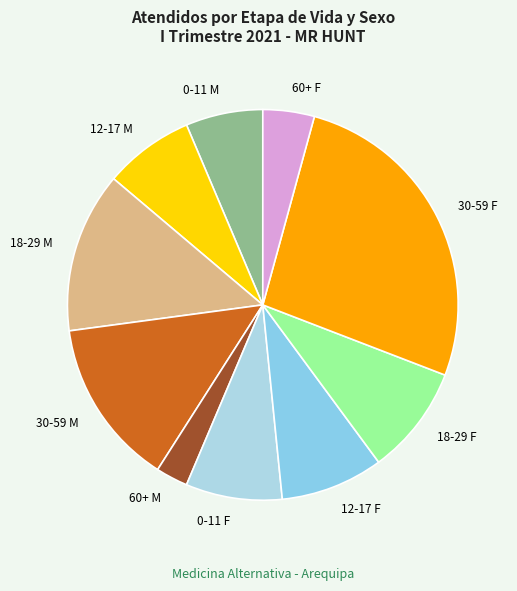

Combined, do 12-17 M and 18-29 M account for over 50%?

No